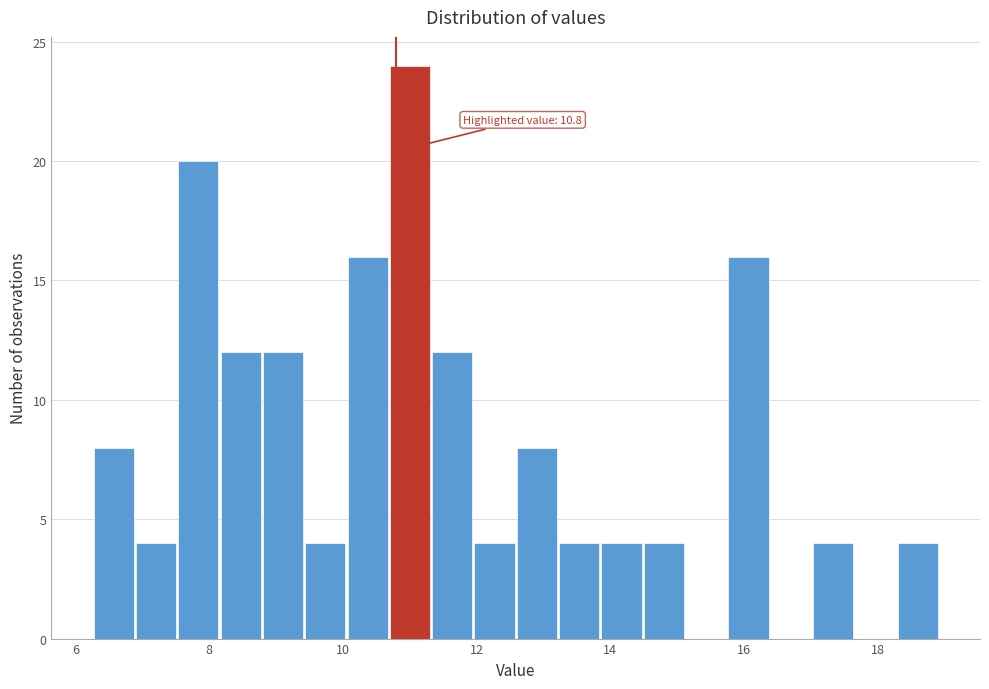

Read against the x-axis, roughly where is the centre of the tallest bar?

11.0